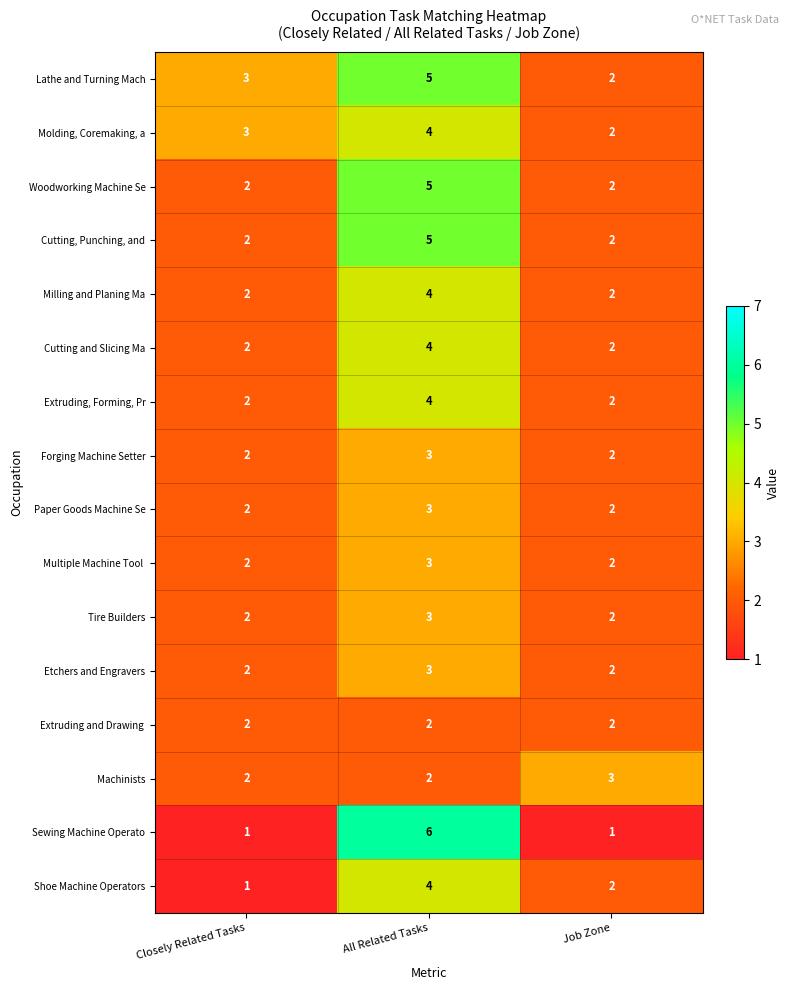

At which category does the chart reach its peak across all series?

All Related Tasks